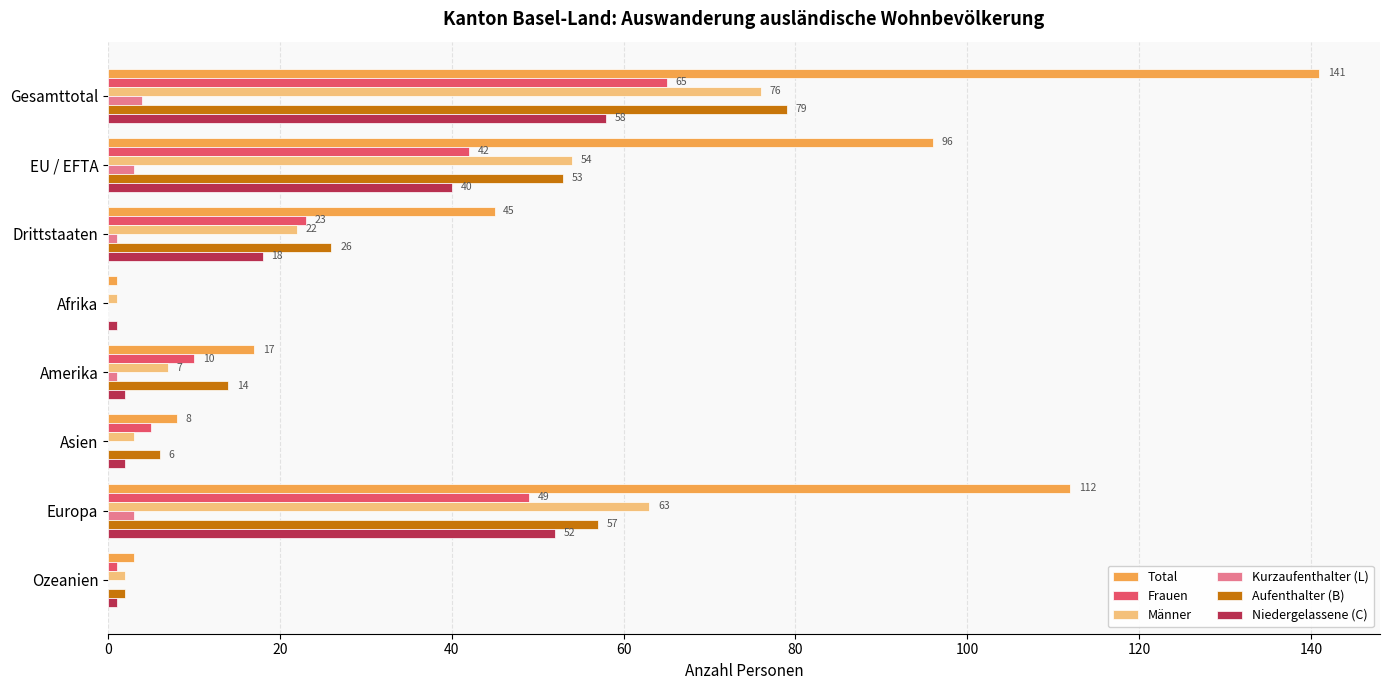

Which series changed the most between Drittstaaten and Europa?

Total